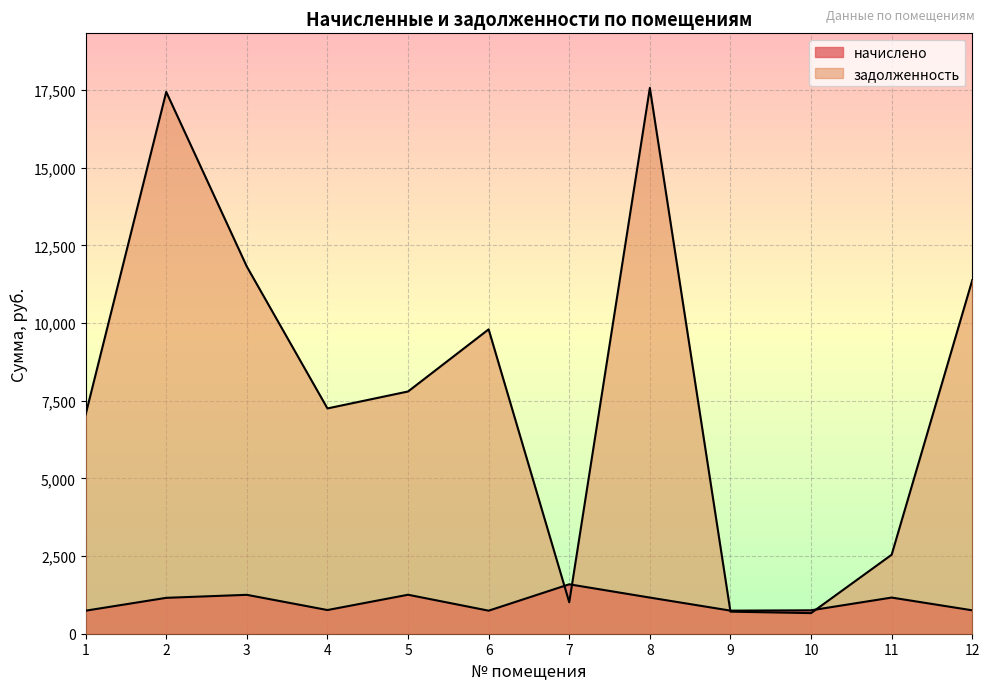

The начислено series shows 1254.5 at 5. True or false?

True